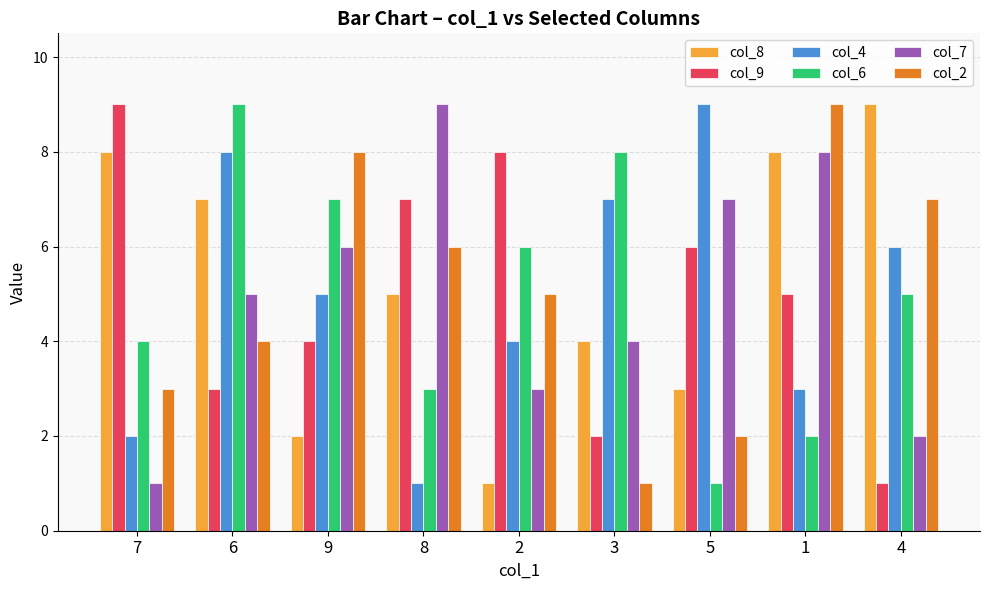

What is the average value of the col_4 series?

5